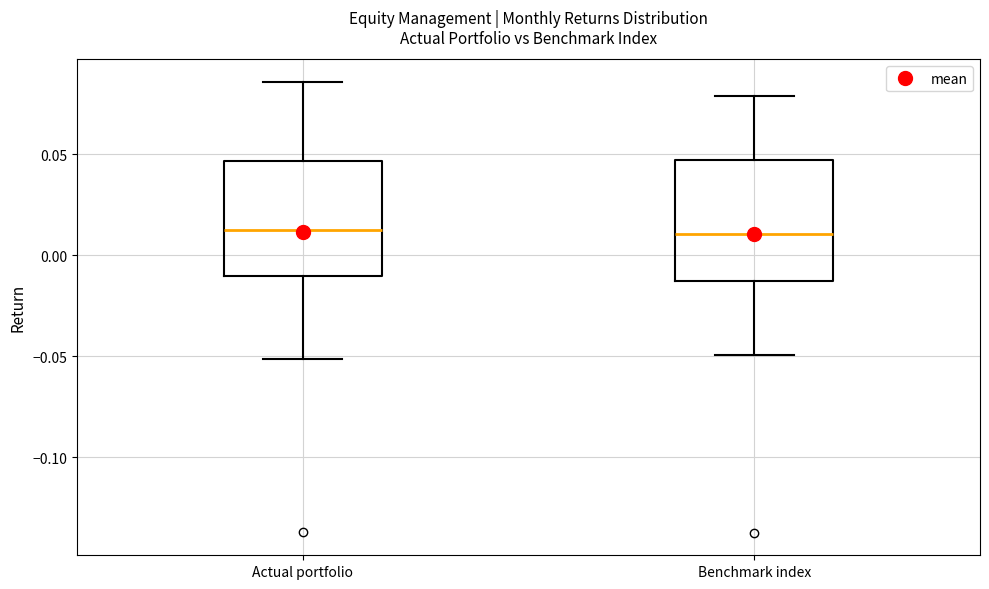

Reading left to right, transcribe this box plot: for each box, give where its median line is, the range the box spans, and where its two whiskers end, as read against the y-axis. The values are not printed on the chart, so give them approximately, as read against the axis.

Actual portfolio: median 0.015, box -0.010 to 0.045, whiskers -0.050 to 0.085
Benchmark index: median 0.010, box -0.015 to 0.045, whiskers -0.050 to 0.080